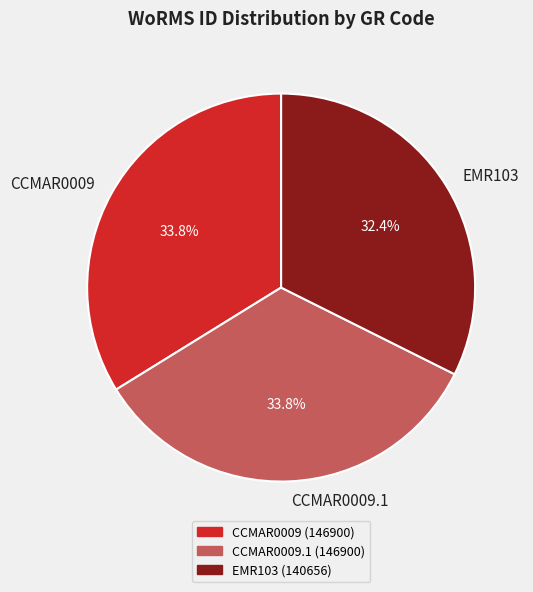

The EMR103 slice represents 32% of the pie. True or false?

True